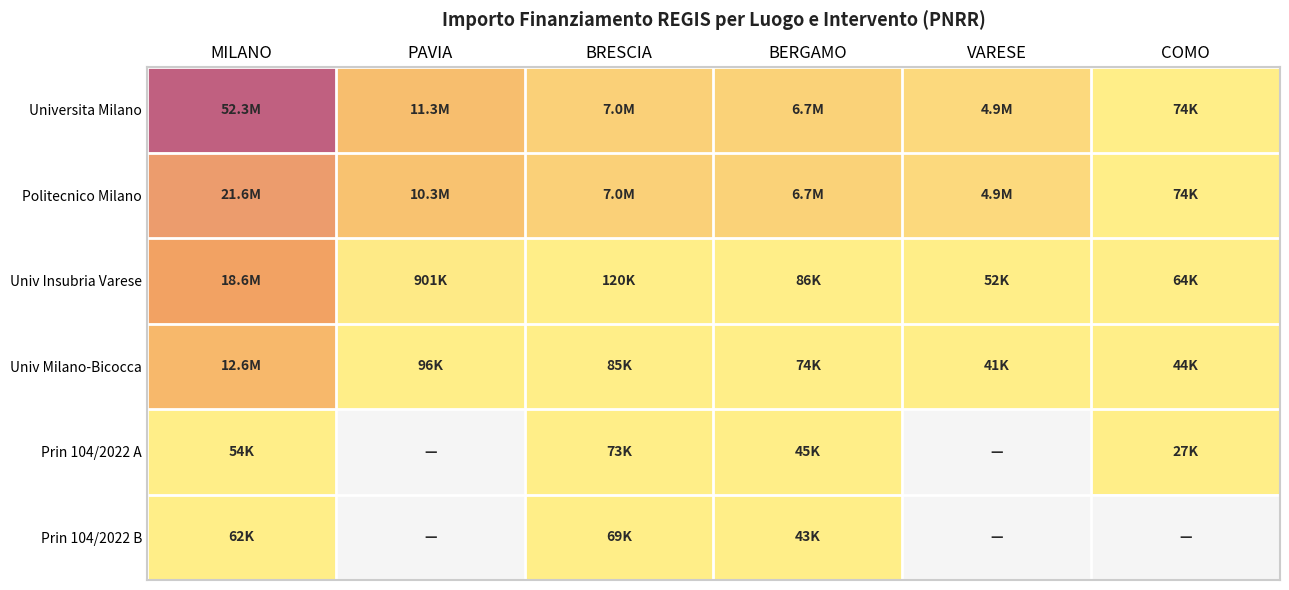

Is it true that Universita Milano equals 4863405.0 at VARESE?

True